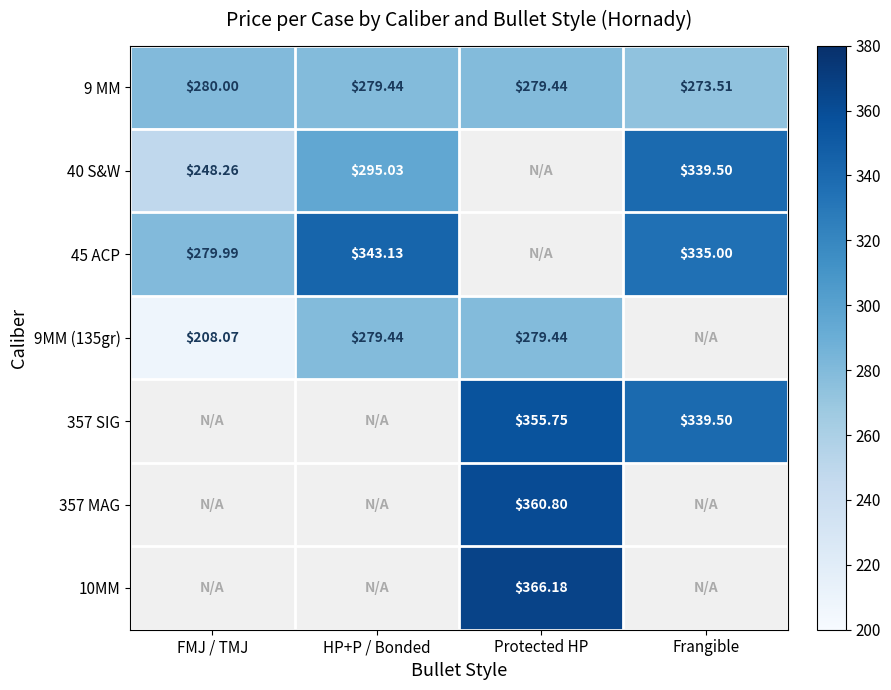

Is the value of 45 ACP at FMJ / TMJ greater than the value of 9MM (135gr) at HP+P / Bonded?

Yes